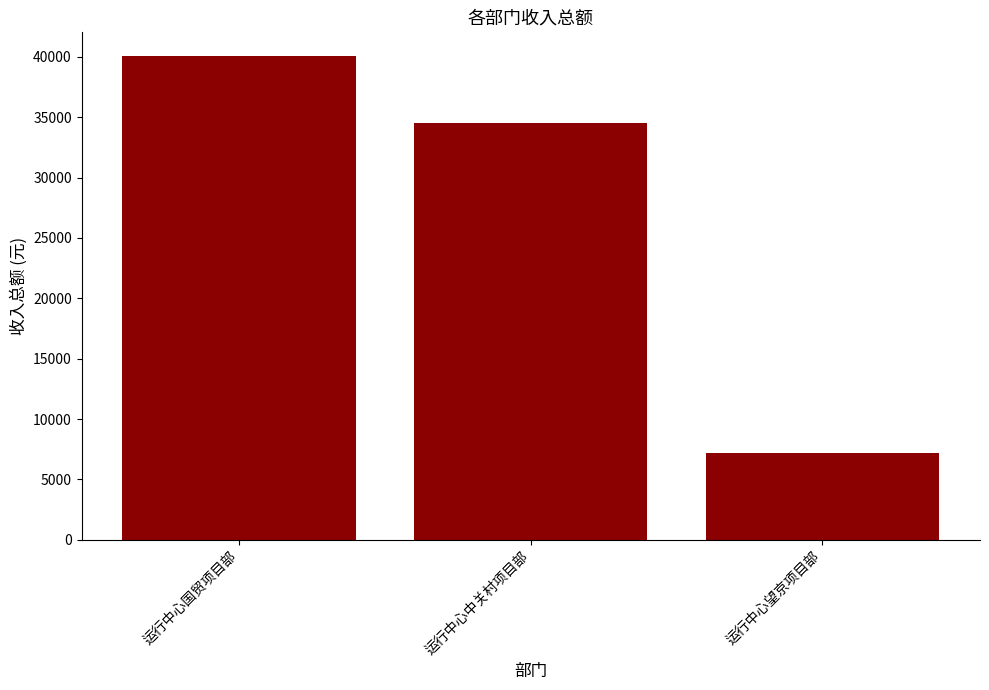

The chart shows a value of 7188.2 at 运行中心望京项目部. True or false?

True